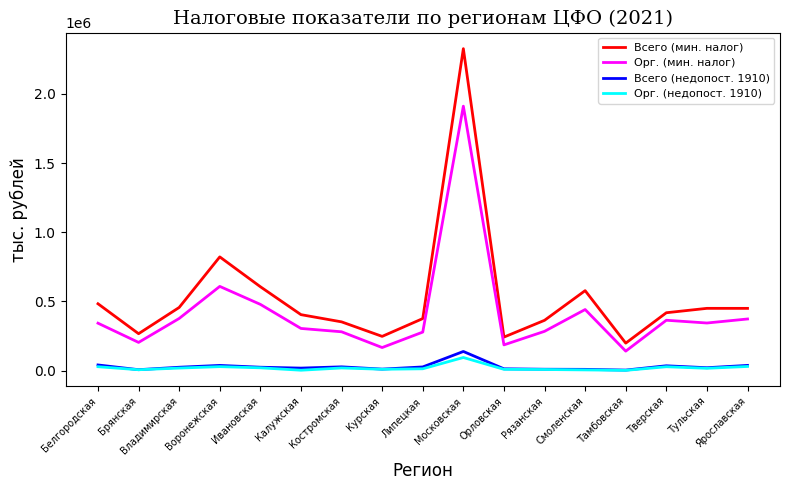

What is the spread (max minus min) of values at Ярославская?

419925